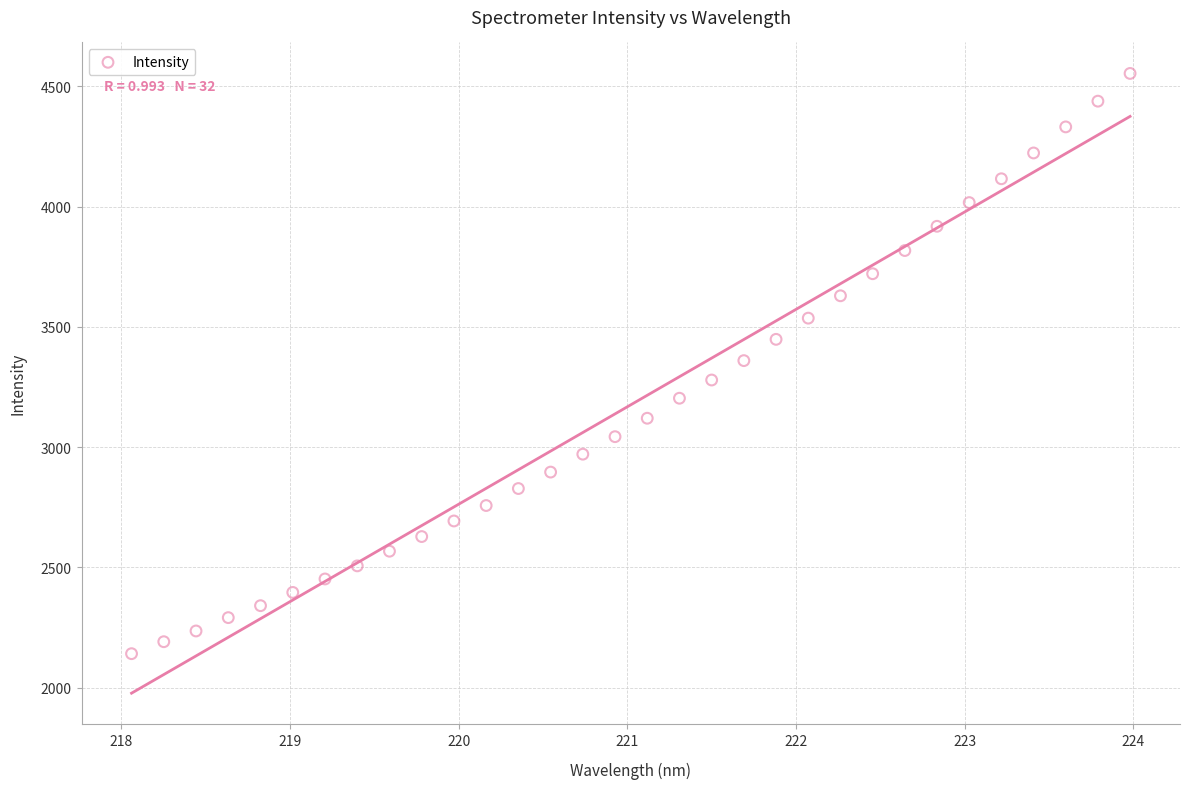

What is the range of X values (max minus min)?

5.9